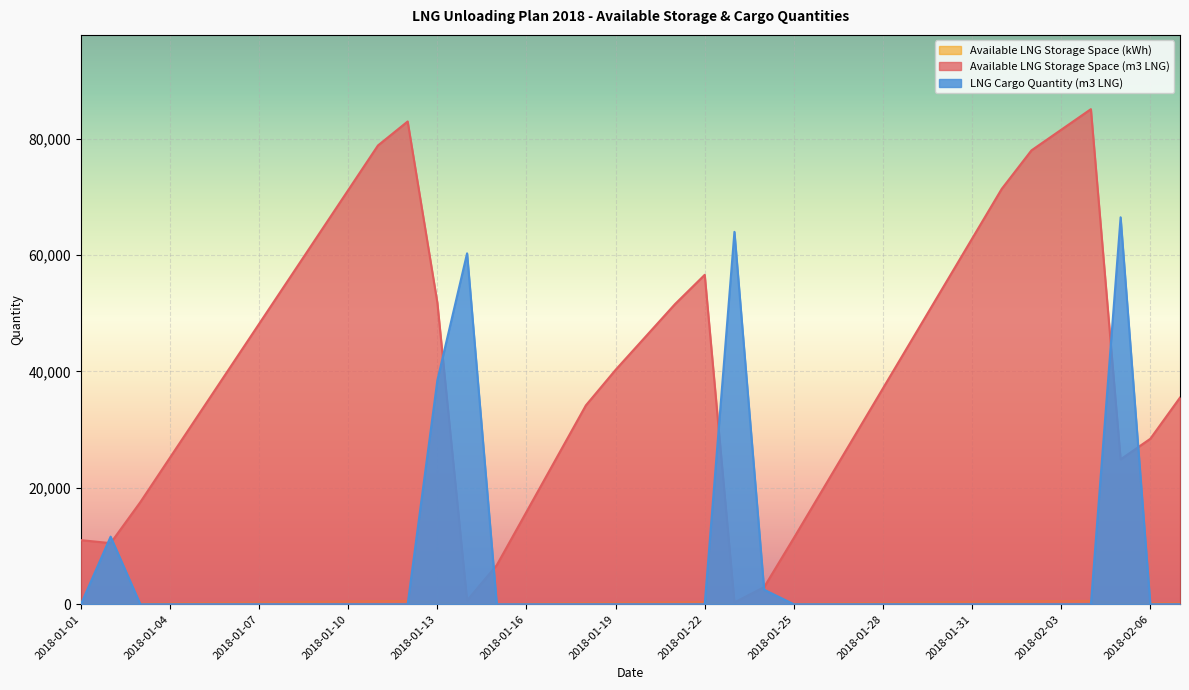

What is the difference between the maximum and minimum values in the Available LNG Storage Space (m3 LNG) series?

84771.0